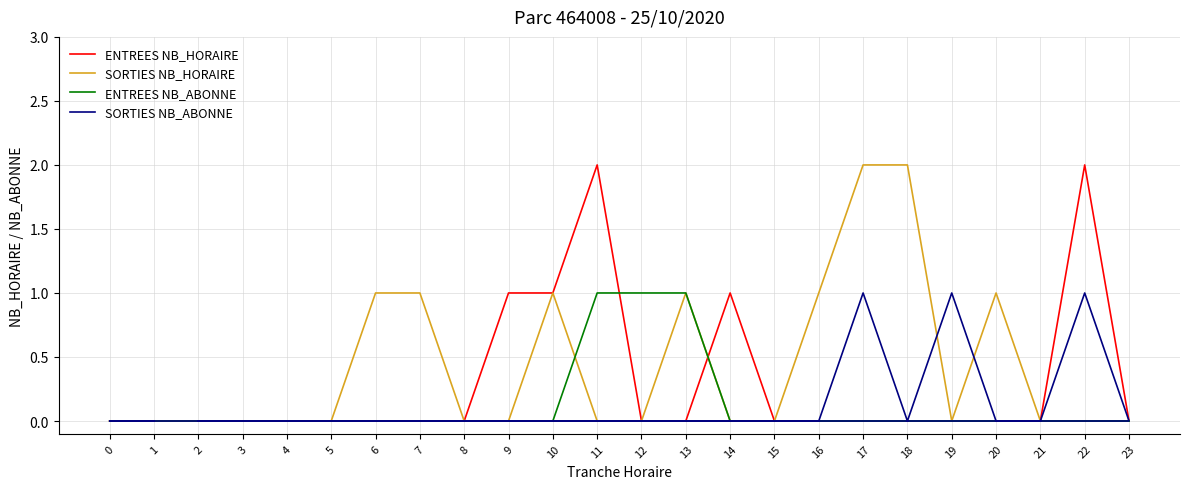

What are all the series names shown in the legend?

ENTREES NB_HORAIRE, SORTIES NB_HORAIRE, ENTREES NB_ABONNE, SORTIES NB_ABONNE